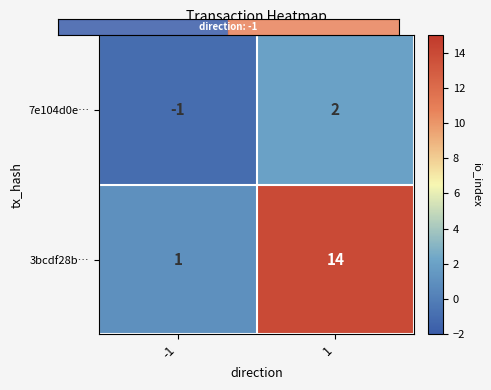

Rank the series by their maximum value, from highest to lowest.

3bcdf28b…, 7e104d0e…